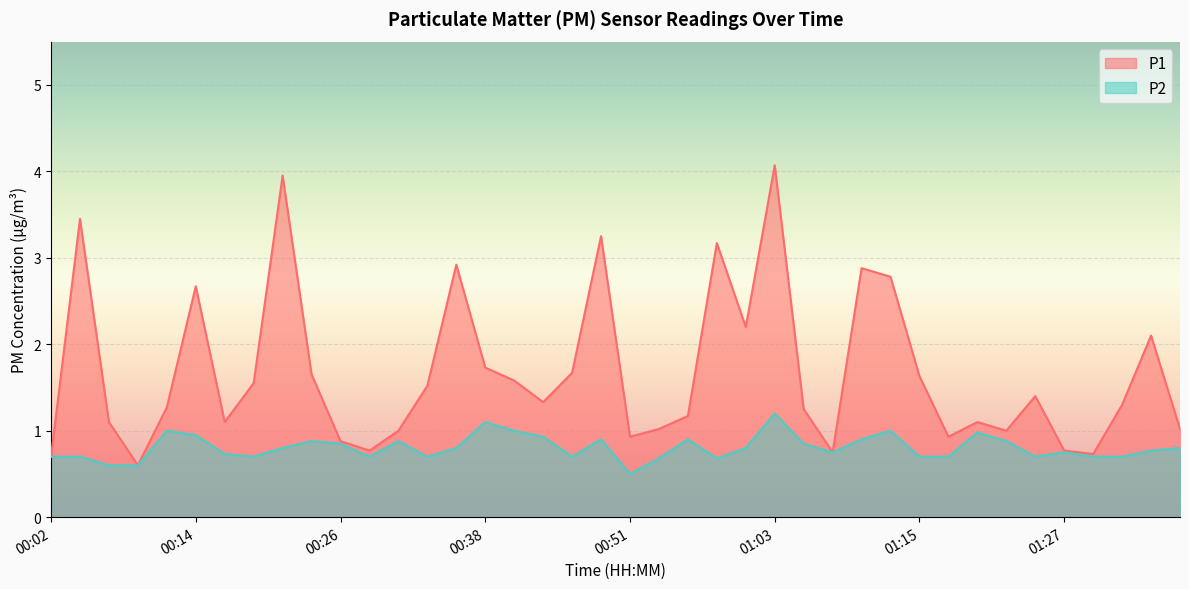

Reading left to right, what are all the values shown in this chart?

P1: 0.7	3.5	1.1	0.6	1.3	2.7	1.1	1.6	4.0	1.6	0.9	0.8	1.0	1.5	2.9	1.7	1.6	1.3	1.7	3.2	0.9	1.0	1.2	3.2	2.2	4.1	1.2	0.8	2.9	2.8	1.6	0.9	1.1	1.0	1.4	0.8	0.7	1.3	2.1	1.0
P2: 0.7	0.7	0.6	0.6	1.0	0.9	0.7	0.7	0.8	0.9	0.8	0.7	0.9	0.7	0.8	1.1	1.0	0.9	0.7	0.9	0.5	0.7	0.9	0.7	0.8	1.2	0.8	0.8	0.9	1.0	0.7	0.7	1.0	0.9	0.7	0.8	0.7	0.7	0.8	0.8